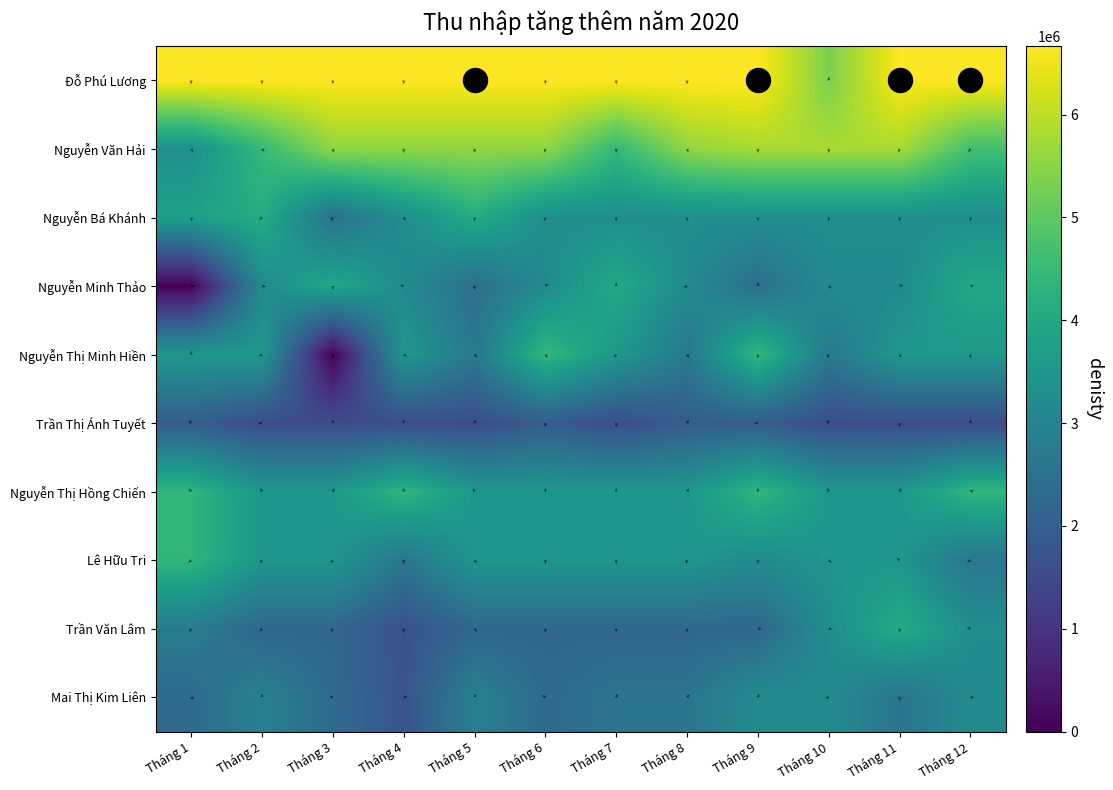

What is the sum of all Nguyễn Thị Hồng Chiến values?

45663148